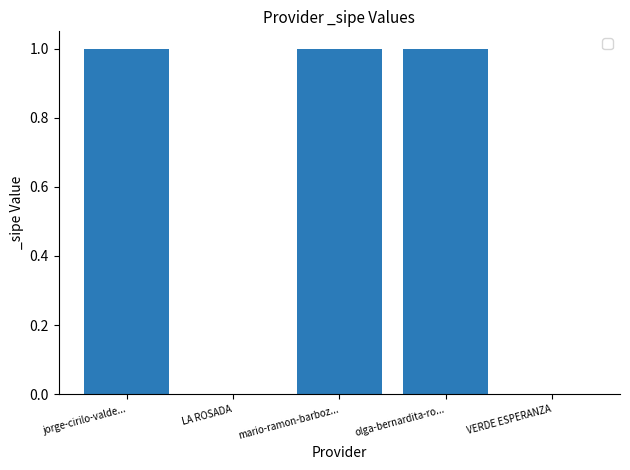

The value at olga-bernardita-ro... is 1. True or false?

True